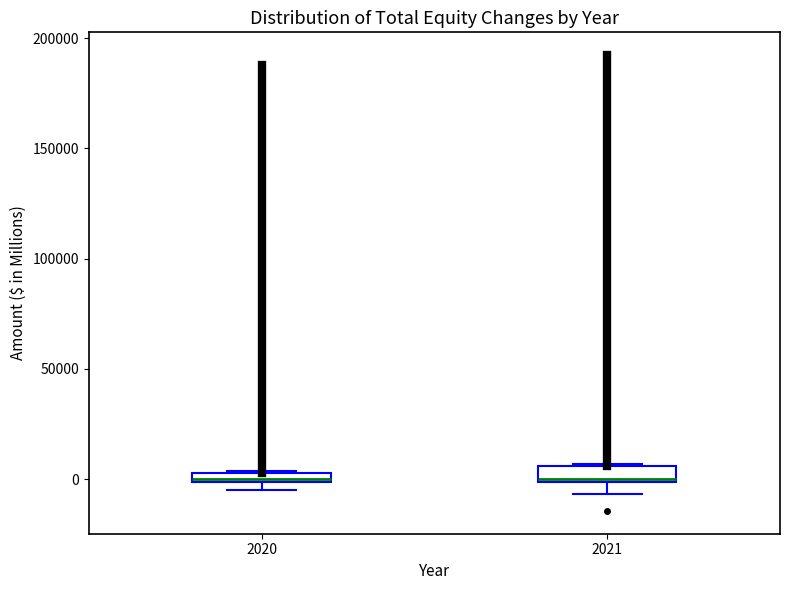

Where does the lower whisker of the box at x = 2021 end on the y-axis? The values are not printed on the chart, so give them approximately, as read against the axis.

-5000